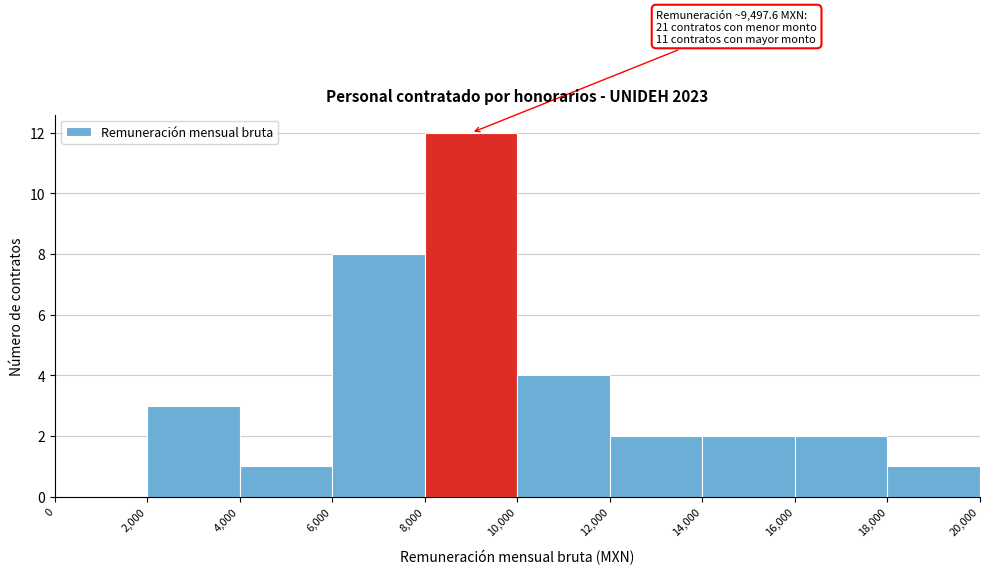

Which range on the x-axis has the tallest bar?

8,000 to 10,000